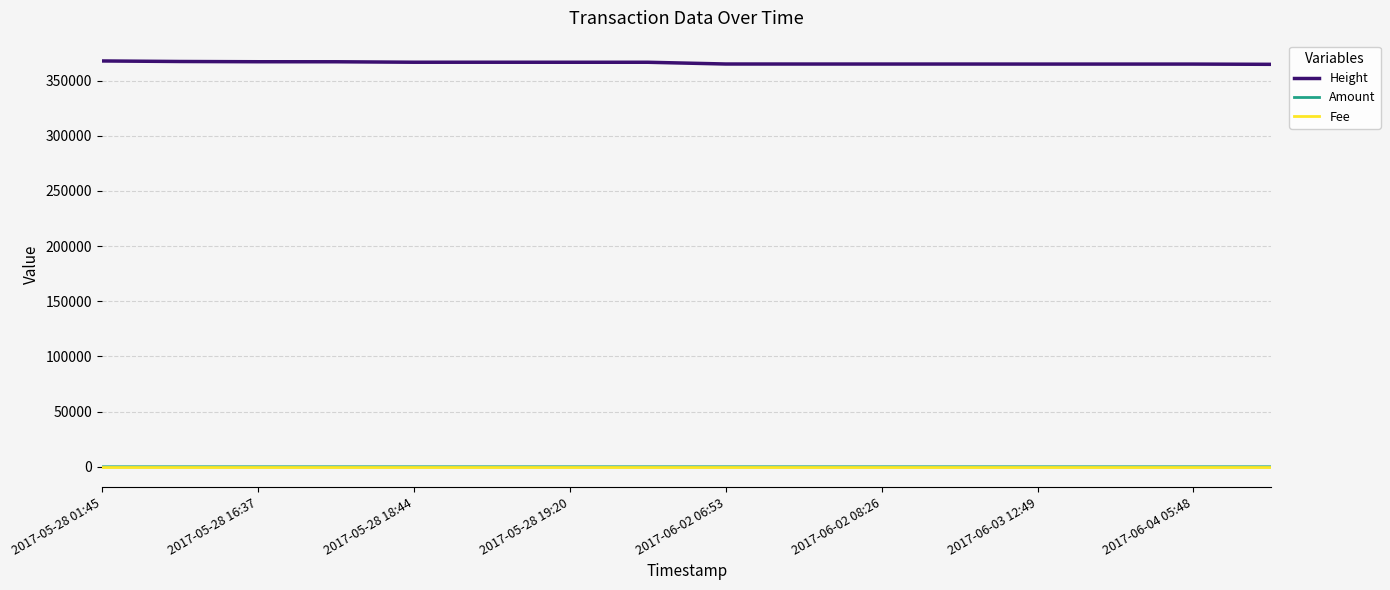

What are all the series names shown in the legend?

Height, Amount, Fee